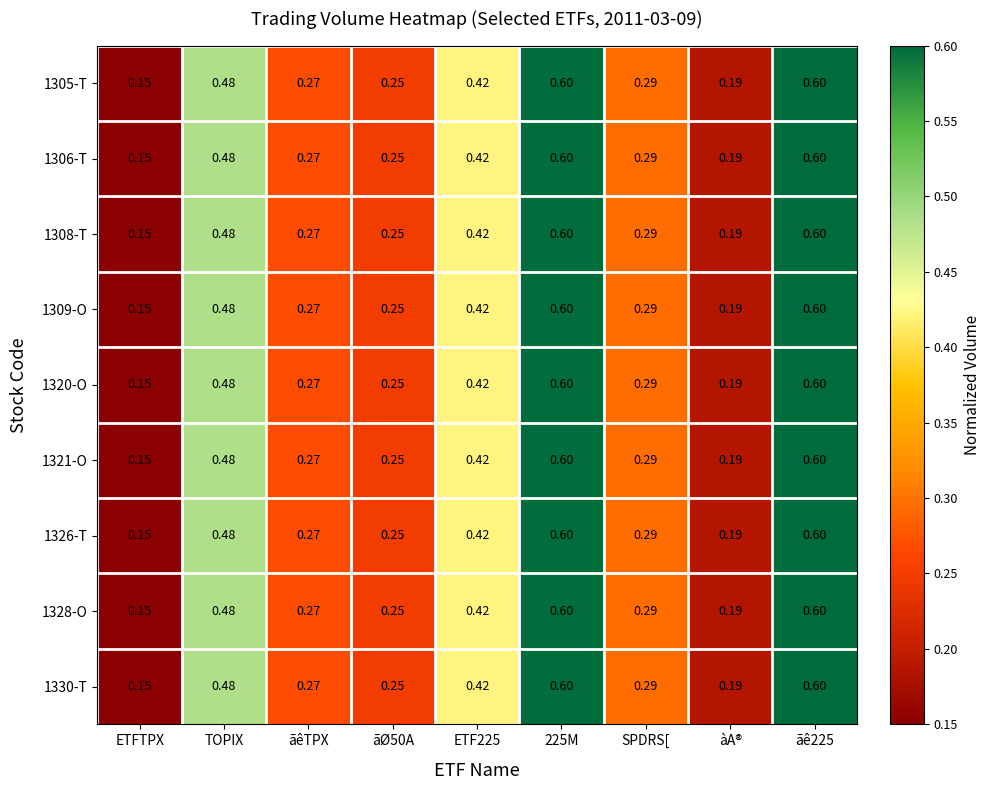

Which category has the lowest value across all series?

ETFTPX